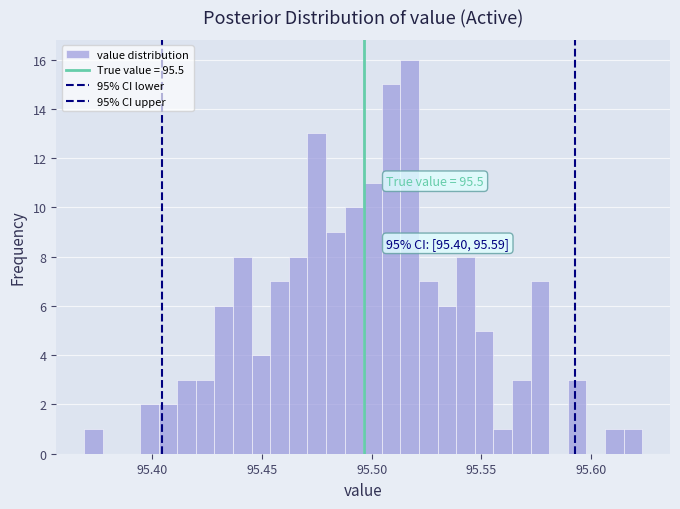

Read against the x-axis, roughly where is the centre of the tallest bar?

95.515